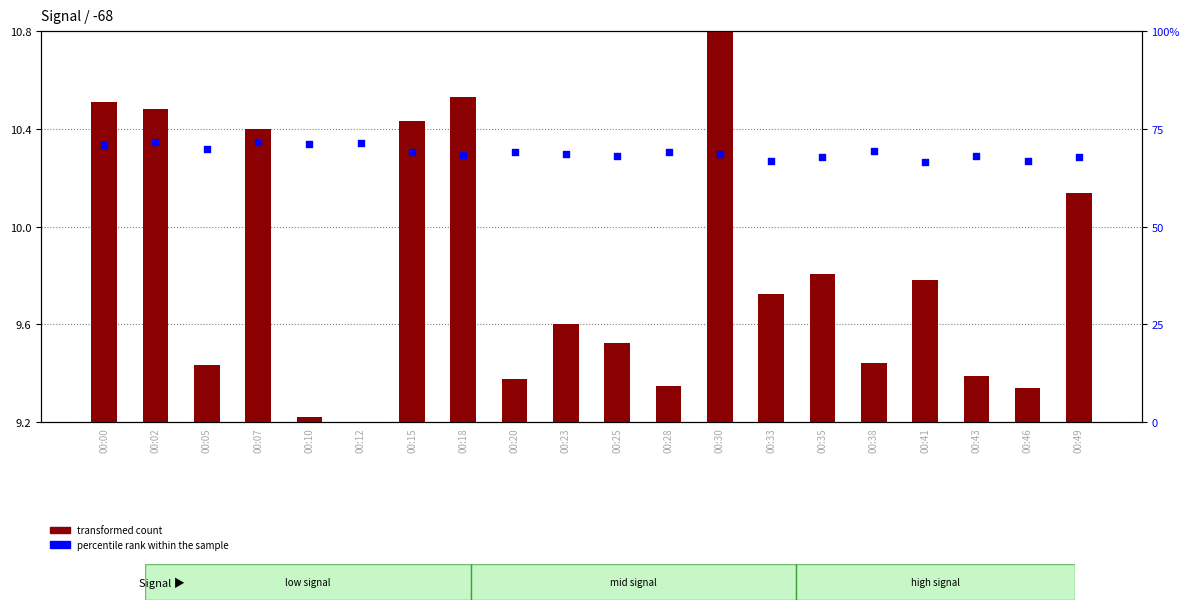

At which category is the sum across all series the highest?

00:02